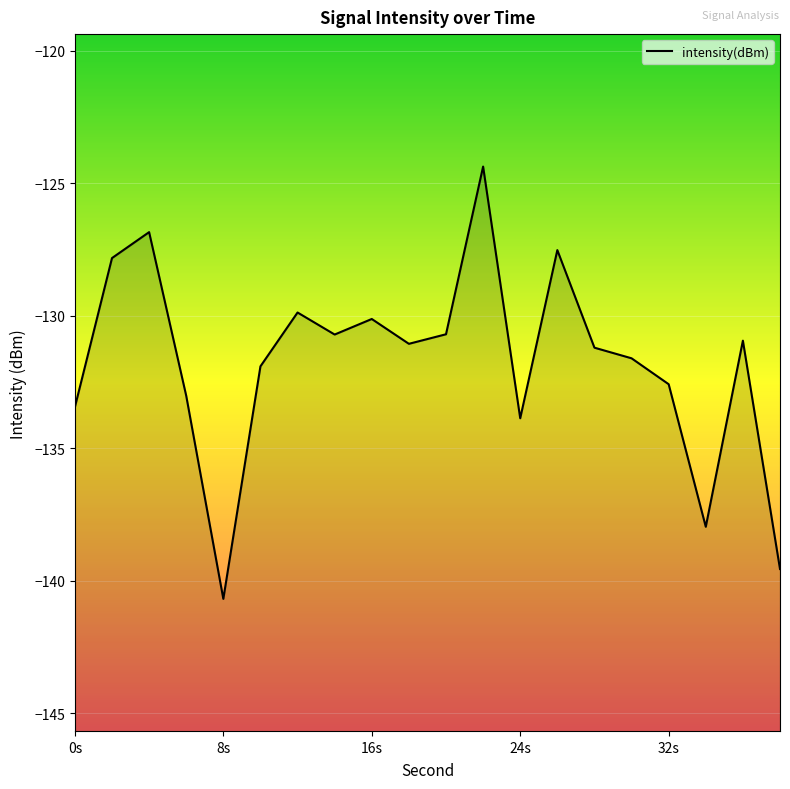

How many data points are less than -131?

11